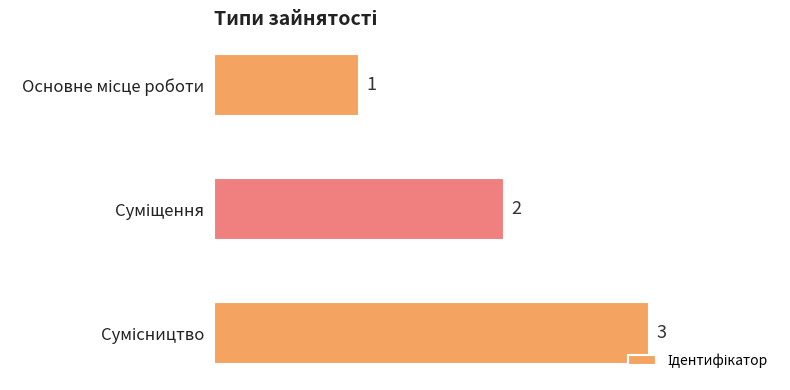

What is the greatest value displayed?

3